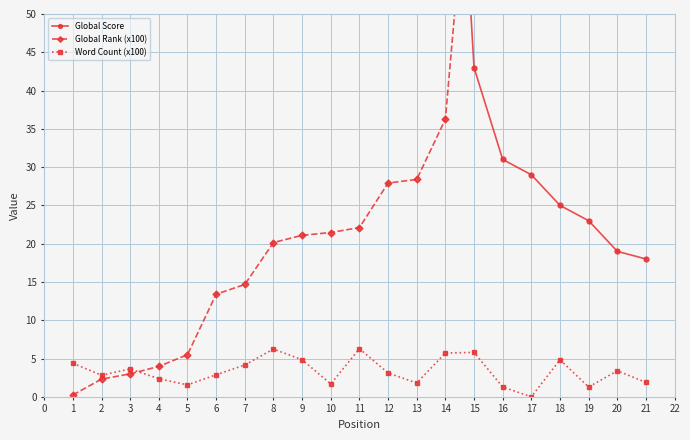

True or false: Global Score has more than 2 interior local peaks.

False